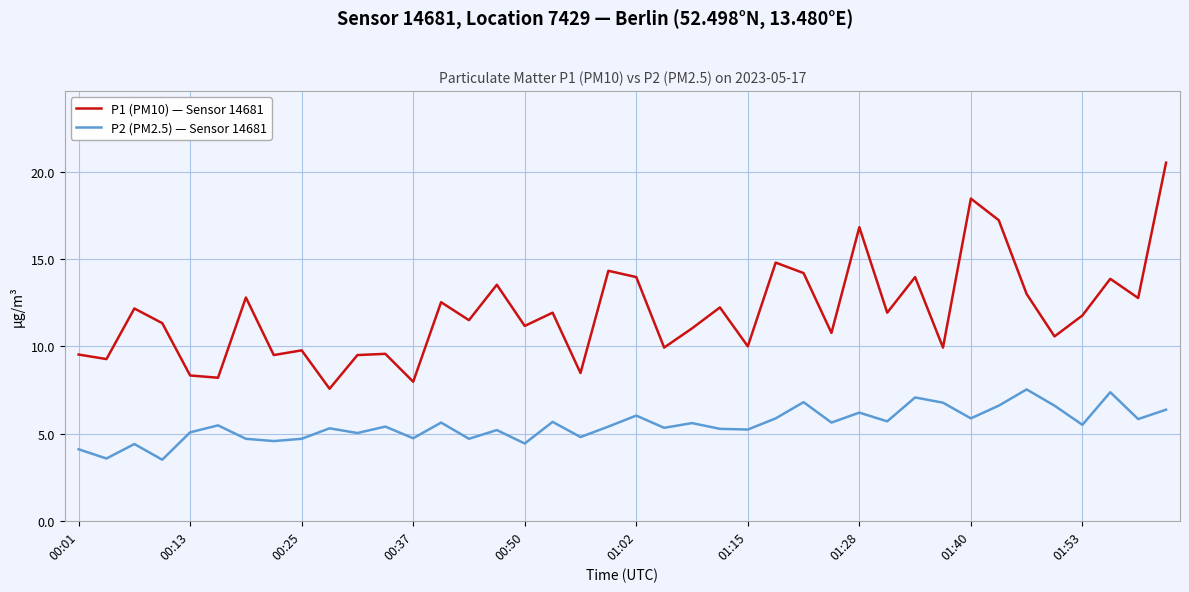

What is the maximum value for P1 (PM10) — Sensor 14681?

20.5